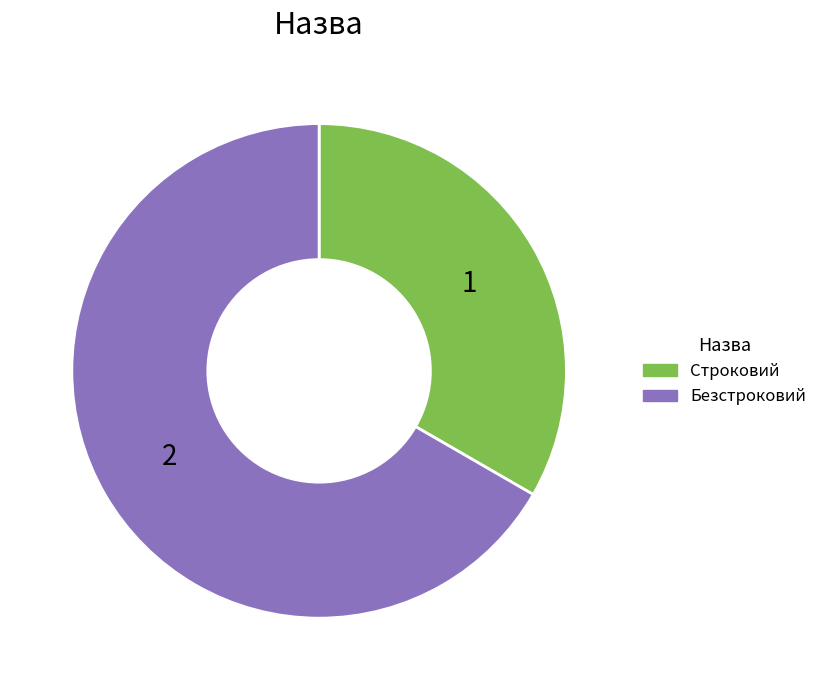

How many segments does this pie chart have?

2